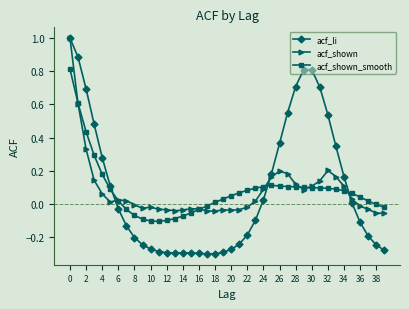

Which series has the widest spread of values?

acf_li